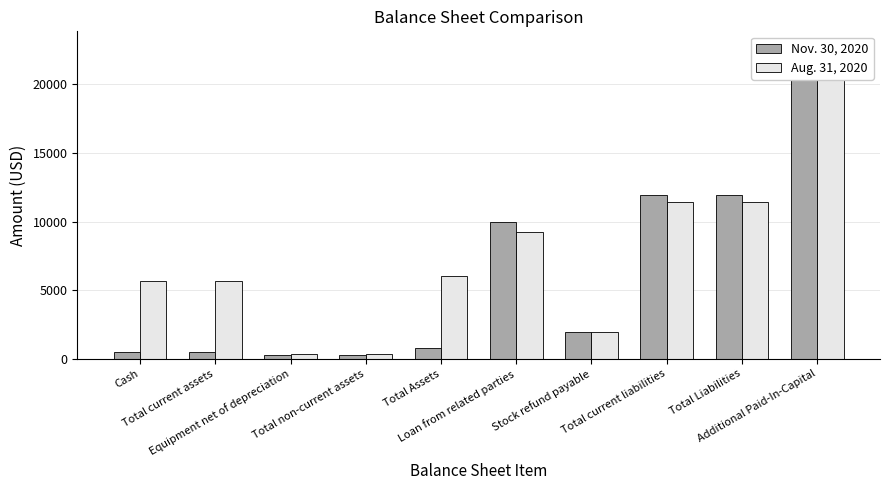

What is the maximum value shown in the chart?

22730